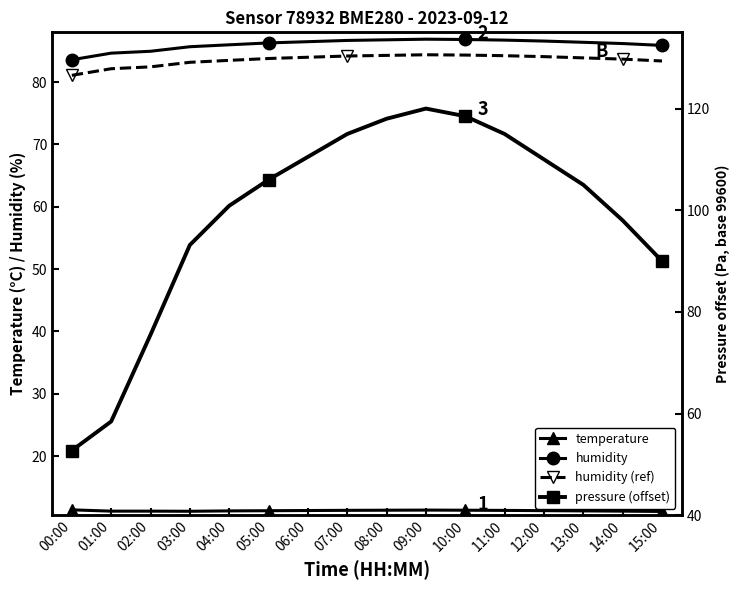

Reading right to left, extract all data points from this chart.

temperature: 11.1	11.2	11.2	11.2	11.3	11.3	11.3	11.3	11.3	11.2	11.2	11.2	11.1	11.2	11.2	11.4
humidity: 85.9	86.2	86.4	86.6	86.8	86.8	86.9	86.8	86.7	86.5	86.3	86.0	85.7	85.0	84.7	83.6
humidity (ref): 83.4	83.7	83.9	84.1	84.2	84.3	84.4	84.3	84.2	84.0	83.8	83.5	83.2	82.5	82.2	81.1
pressure (offset): 90.0	98.0	105.0	110.0	115.0	118.5	120.0	118.0	115.0	110.5	106.0	100.9	93.2	75.5	58.4	52.7